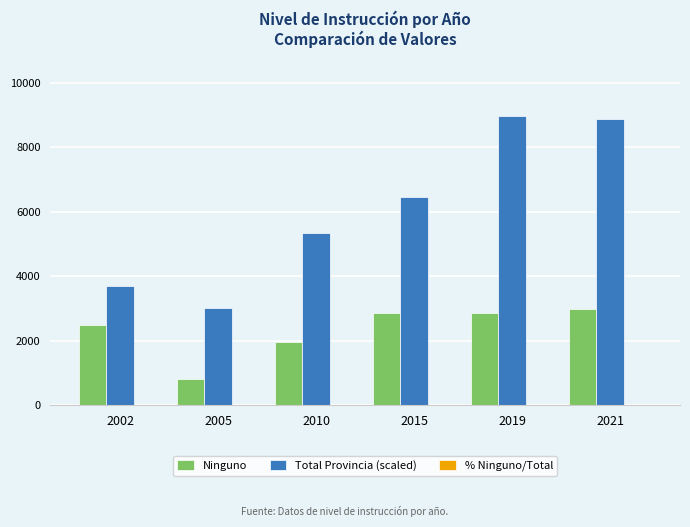

How many values in the Total Provincia (scaled) series exceed 6444?

3